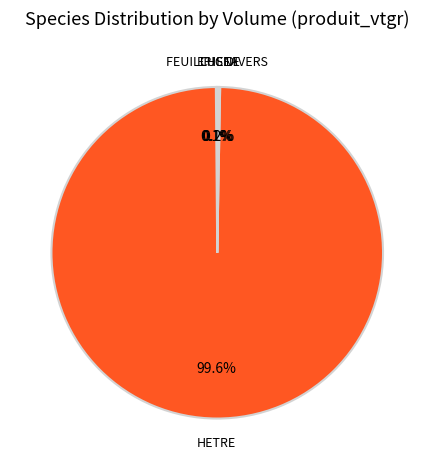

Which category accounts for the majority?

HETRE